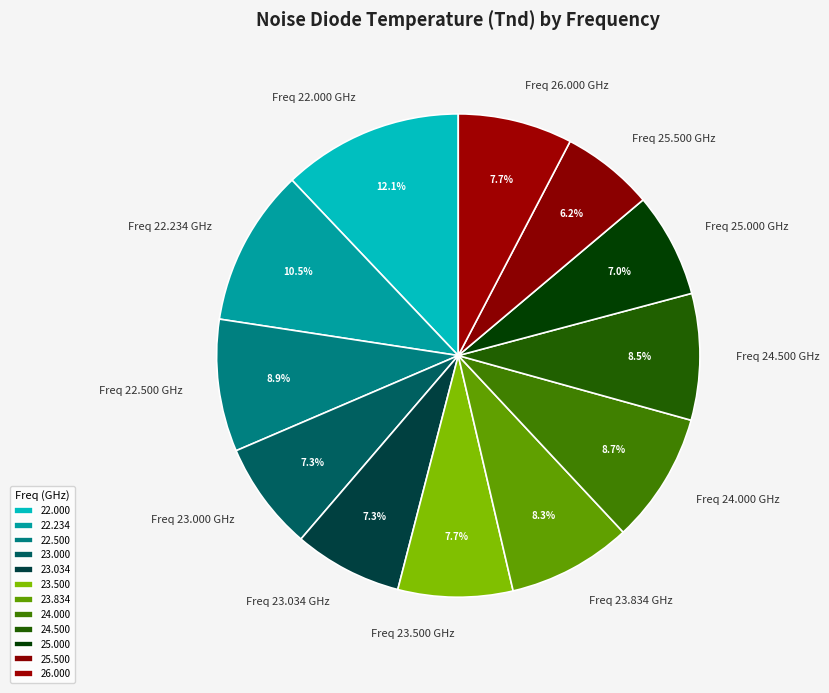

Which has a higher value, Freq 24.500 GHz or Freq 25.000 GHz?

Freq 24.500 GHz